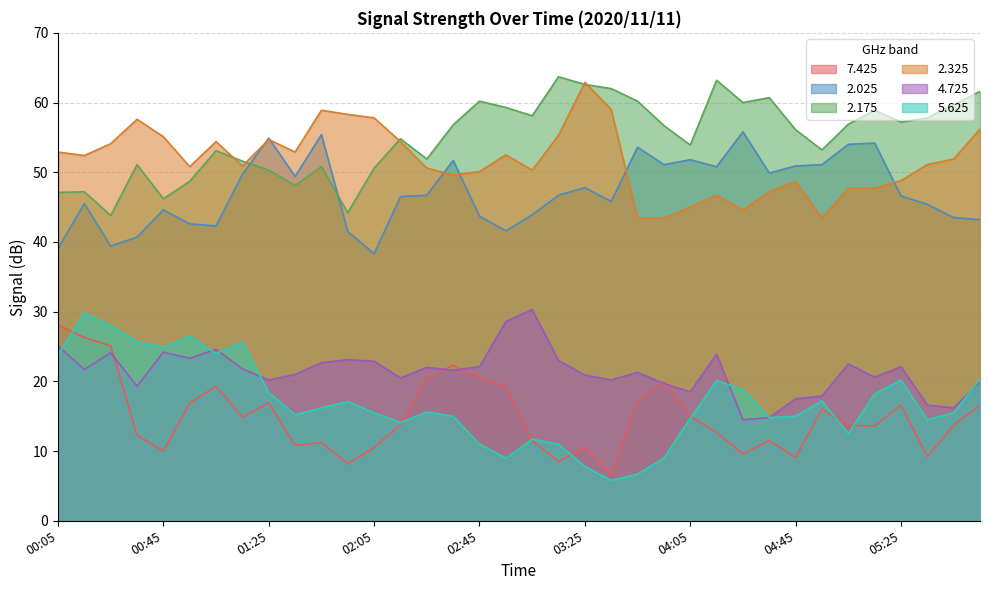

Is the value of 2.325 at 00:55 greater than the value of 2.025 at 03:45?

No